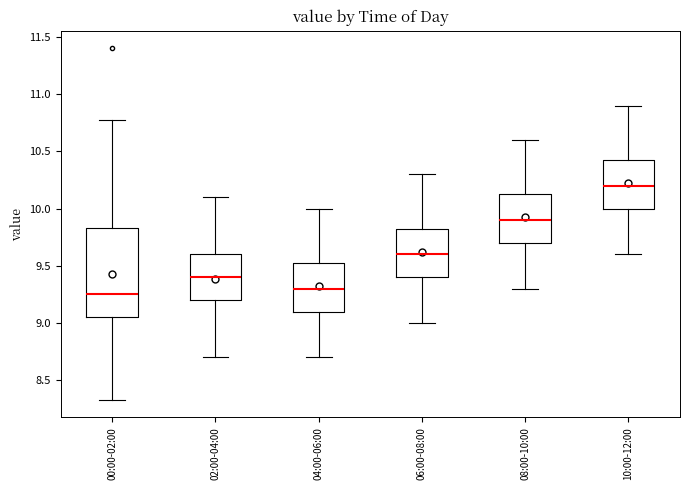

Which box has the highest median line?

10:00-12:00